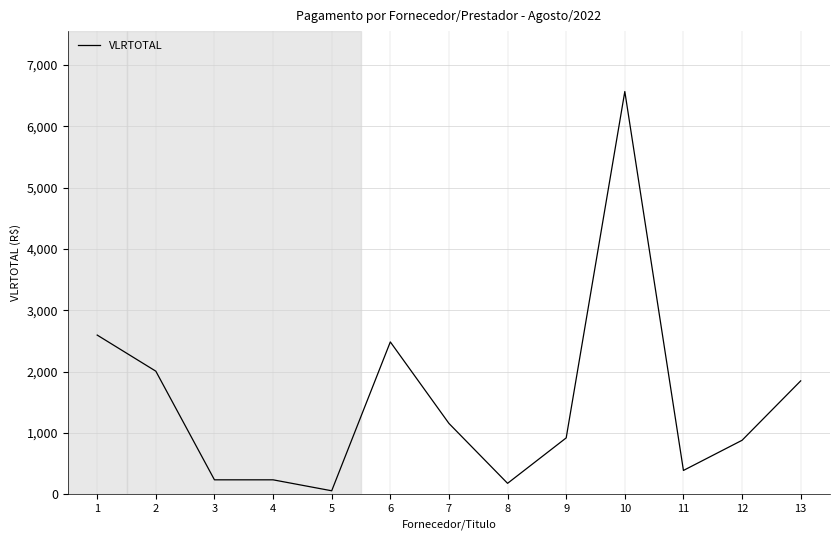

The value at 8 is 177.6. True or false?

True